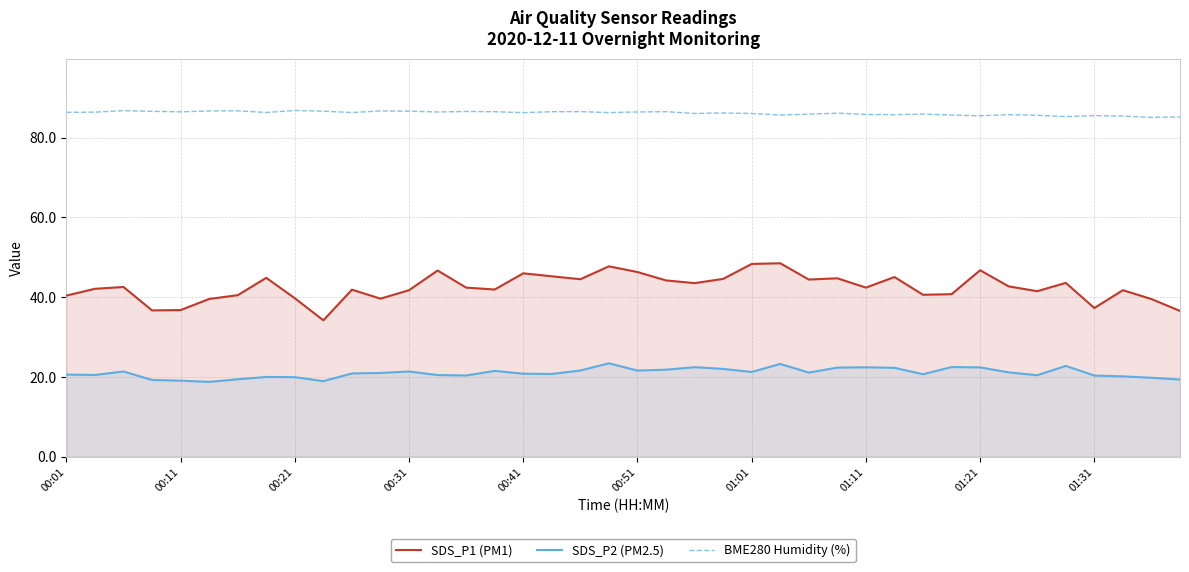

What is the minimum value for SDS_P2 (PM2.5)?

18.8